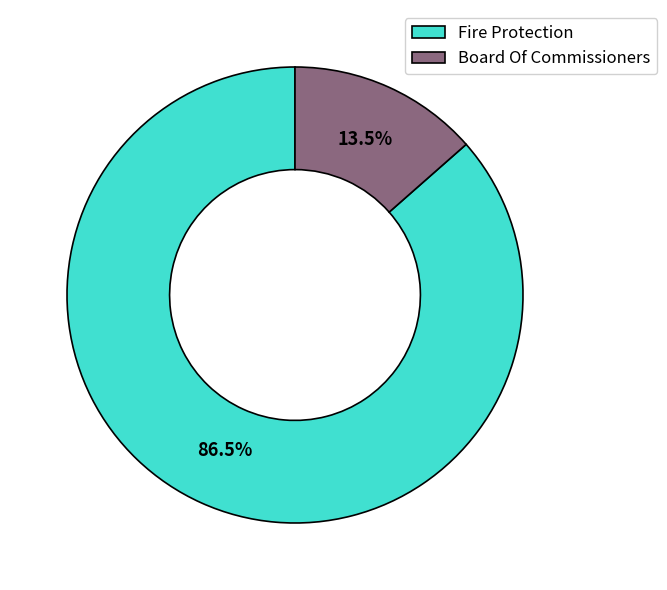

How many slices are in this pie chart?

2